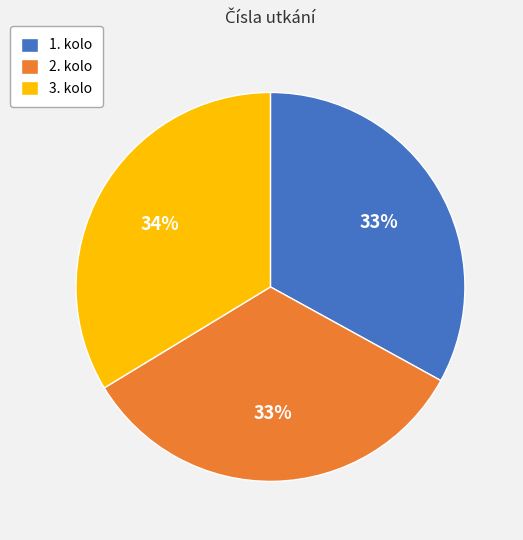

What is the ratio of the value at 3. kolo to the value at 1. kolo?

1.0